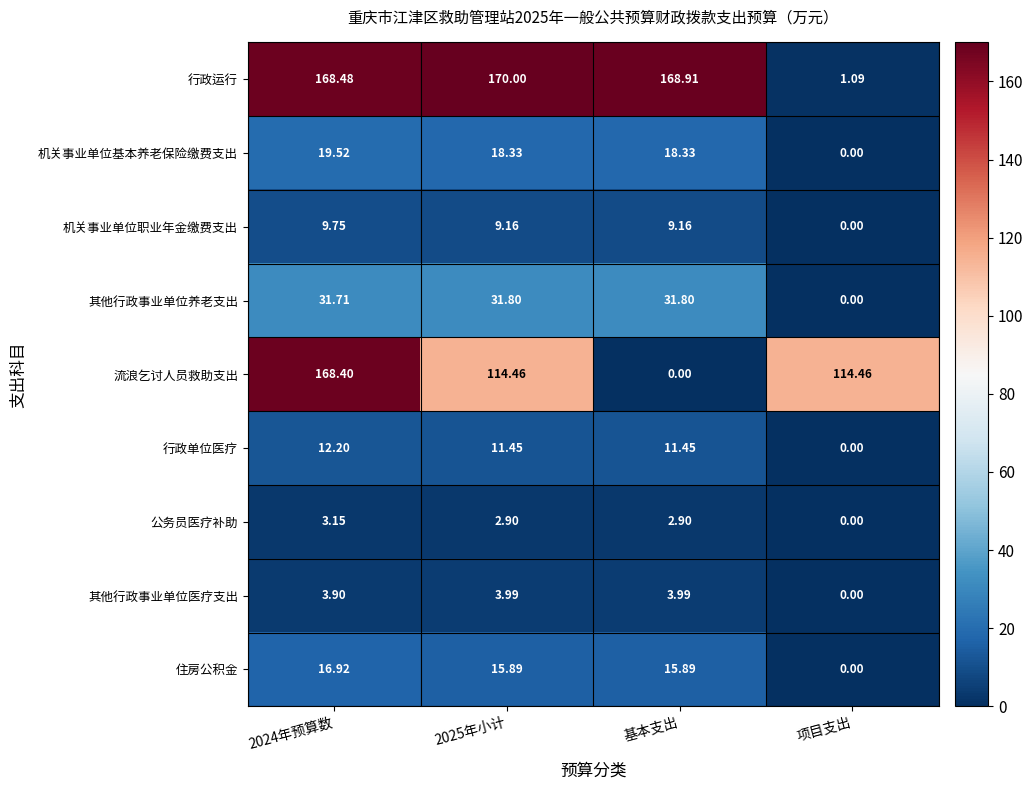

Which category has the lowest value in the 住房公积金 series?

项目支出